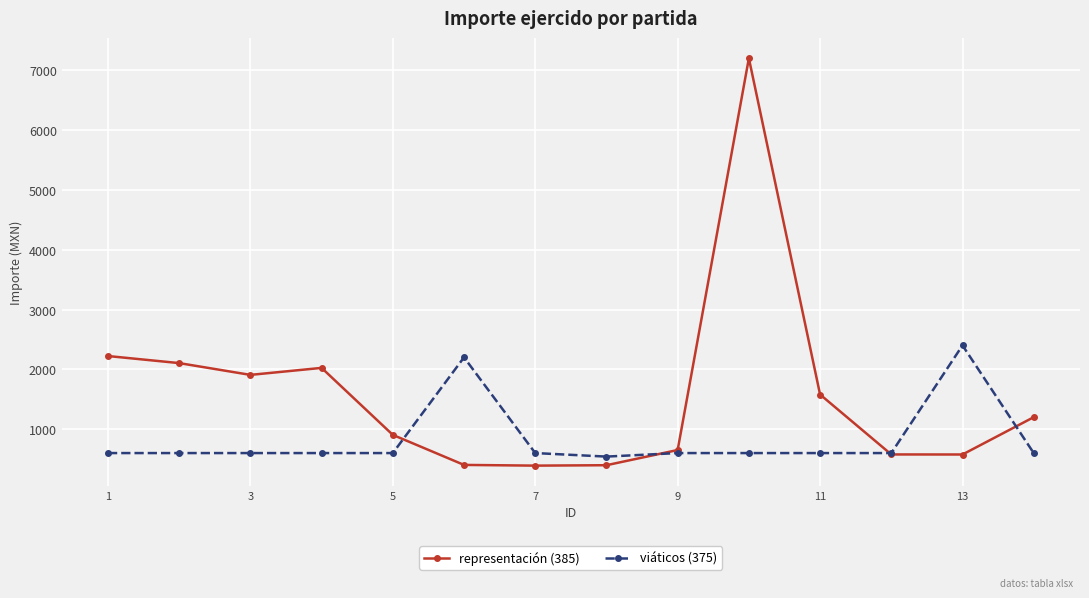

Which series has the largest total across all categories?

representación (385)